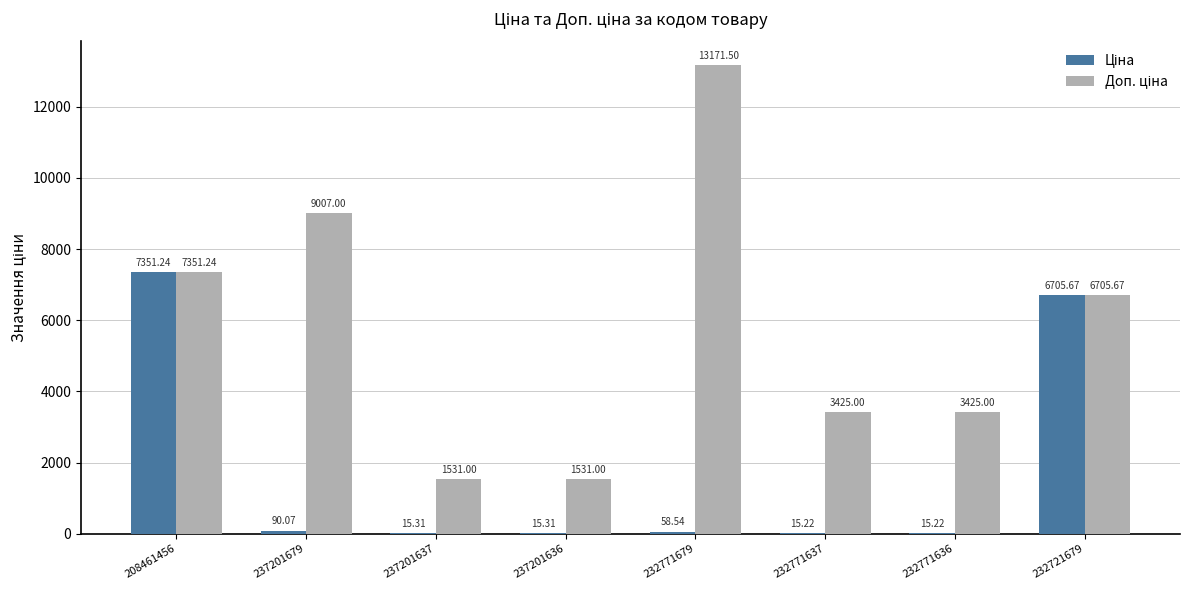

At which category is the sum across all series the highest?

208461456